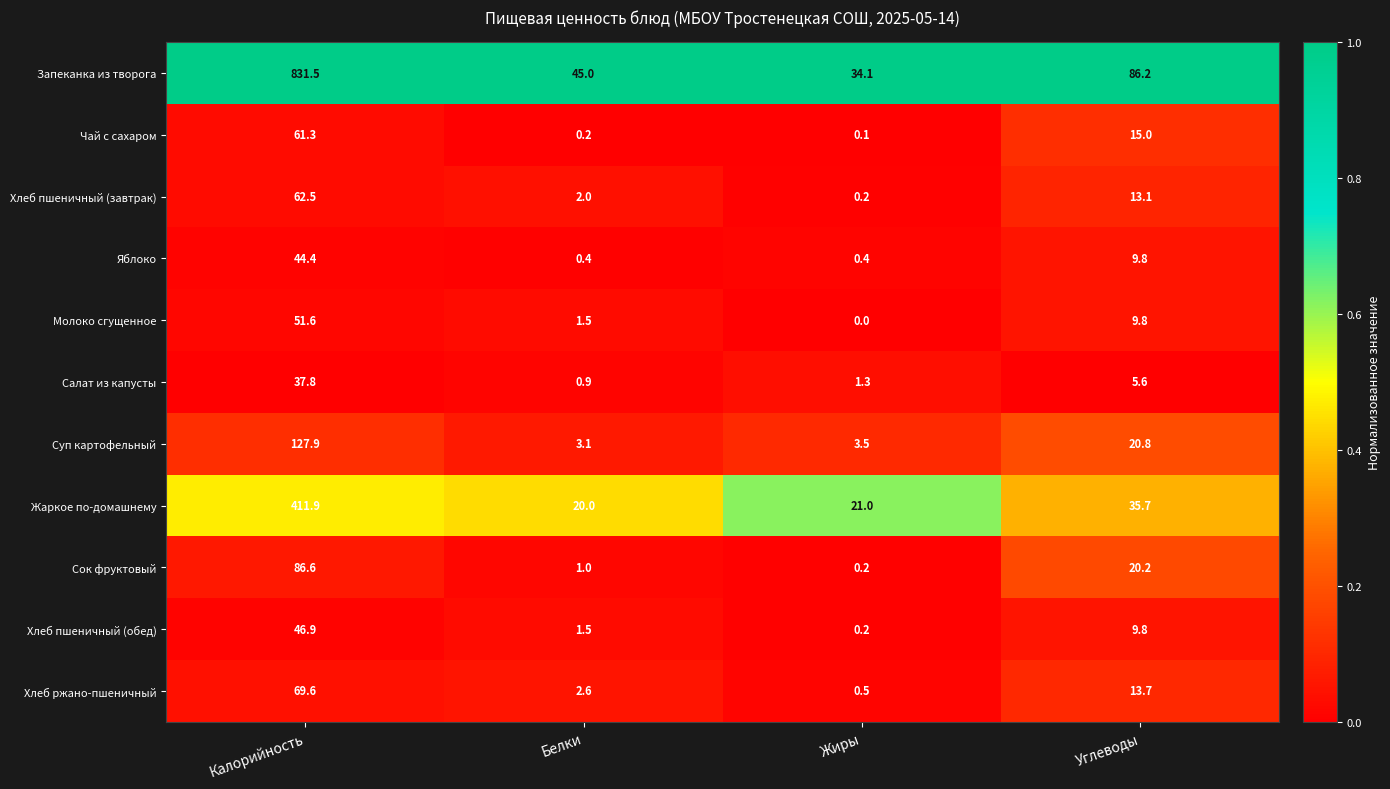

Rank the series by their maximum value, from highest to lowest.

Запеканка из творога, Жаркое по-домашнему, Суп картофельный, Сок фруктовый, Хлеб ржано-пшеничный, Хлеб пшеничный (завтрак), Чай с сахаром, Молоко сгущенное, Хлеб пшеничный (обед), Яблоко, Салат из капусты